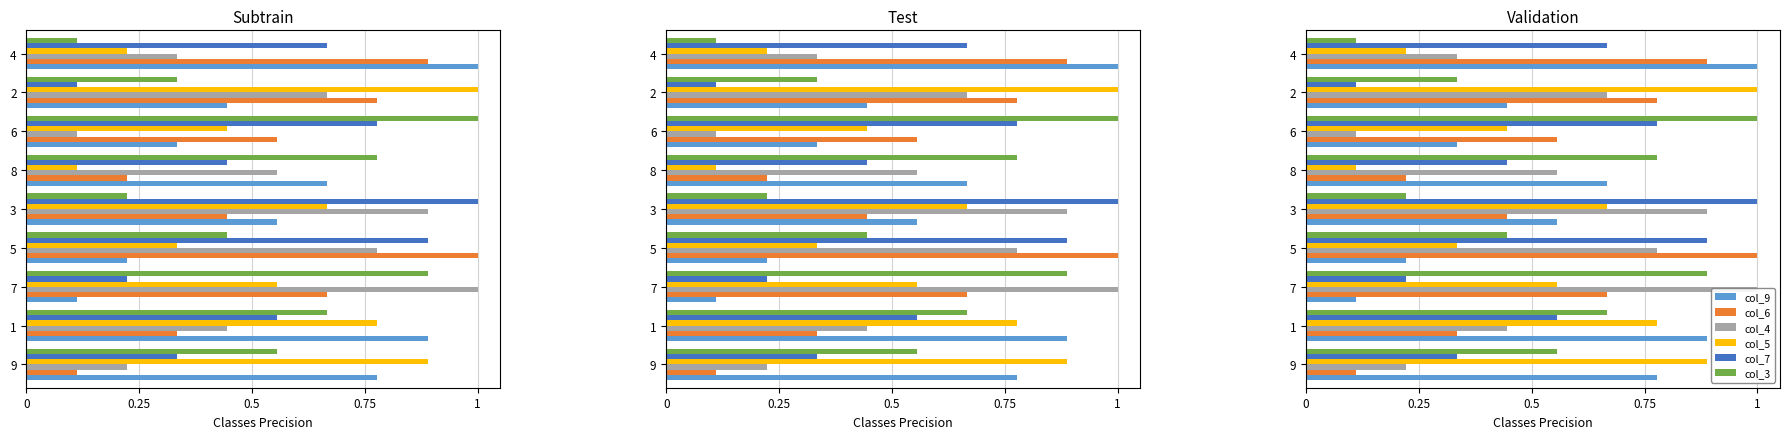

How many series are shown in this chart?

6